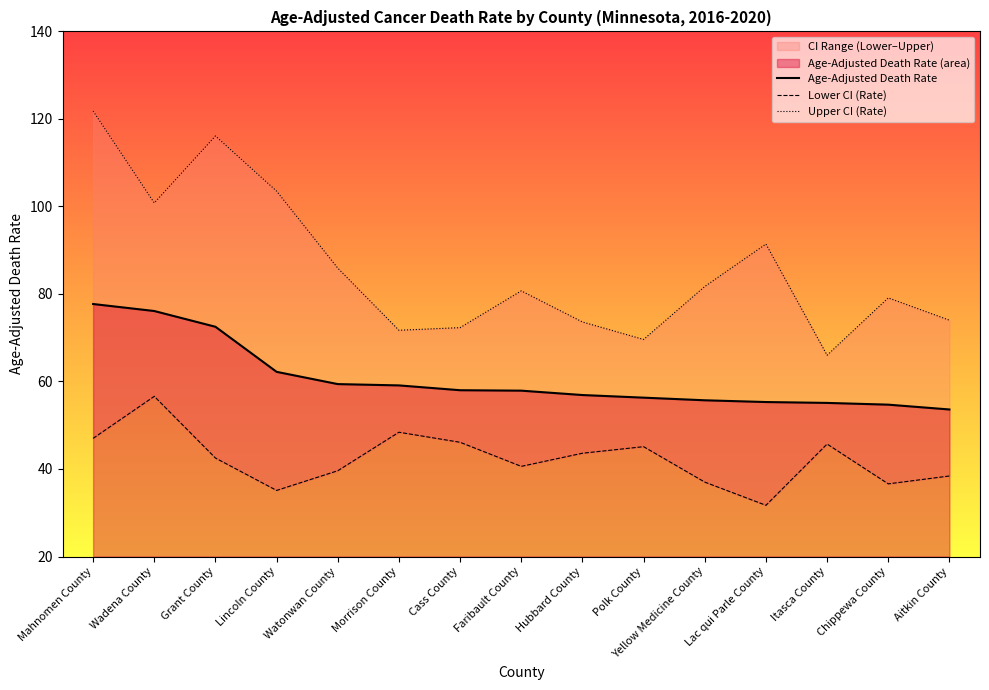

How many lines are shown in the chart?

3